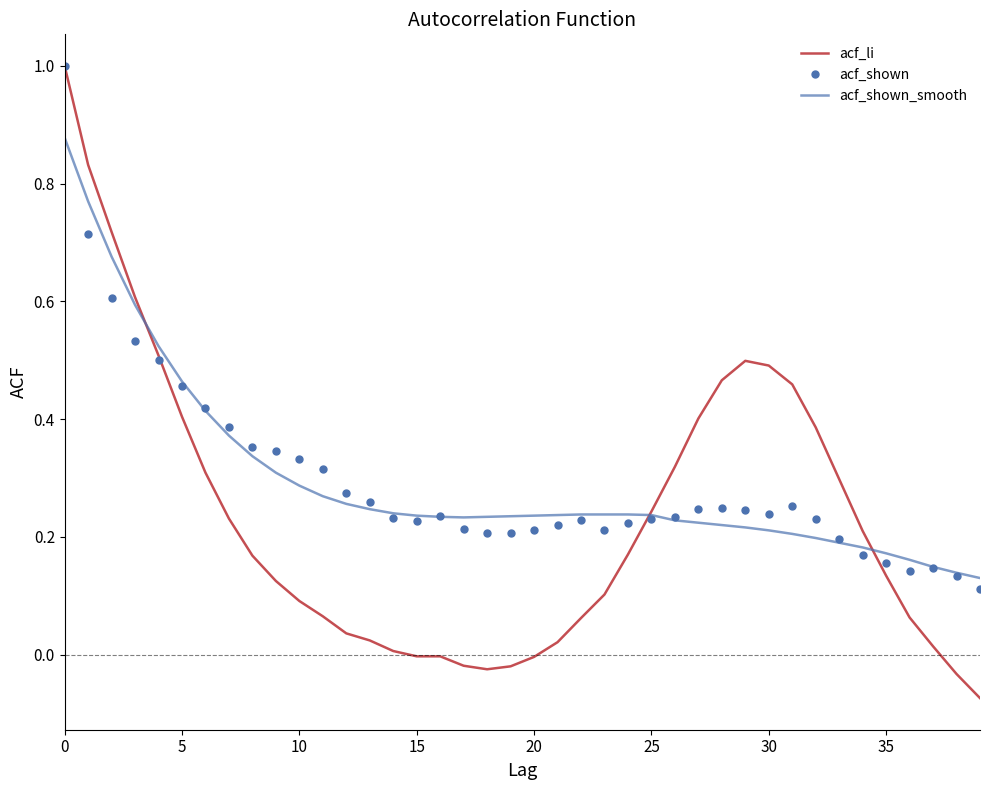

What is the maximum value shown in the chart?

1.0